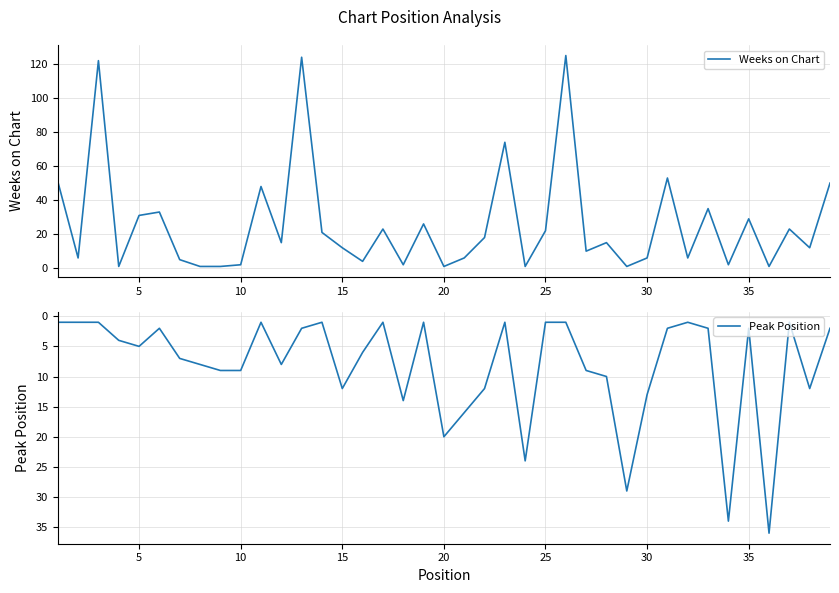

What is the average value of the Weeks on Chart series?

26